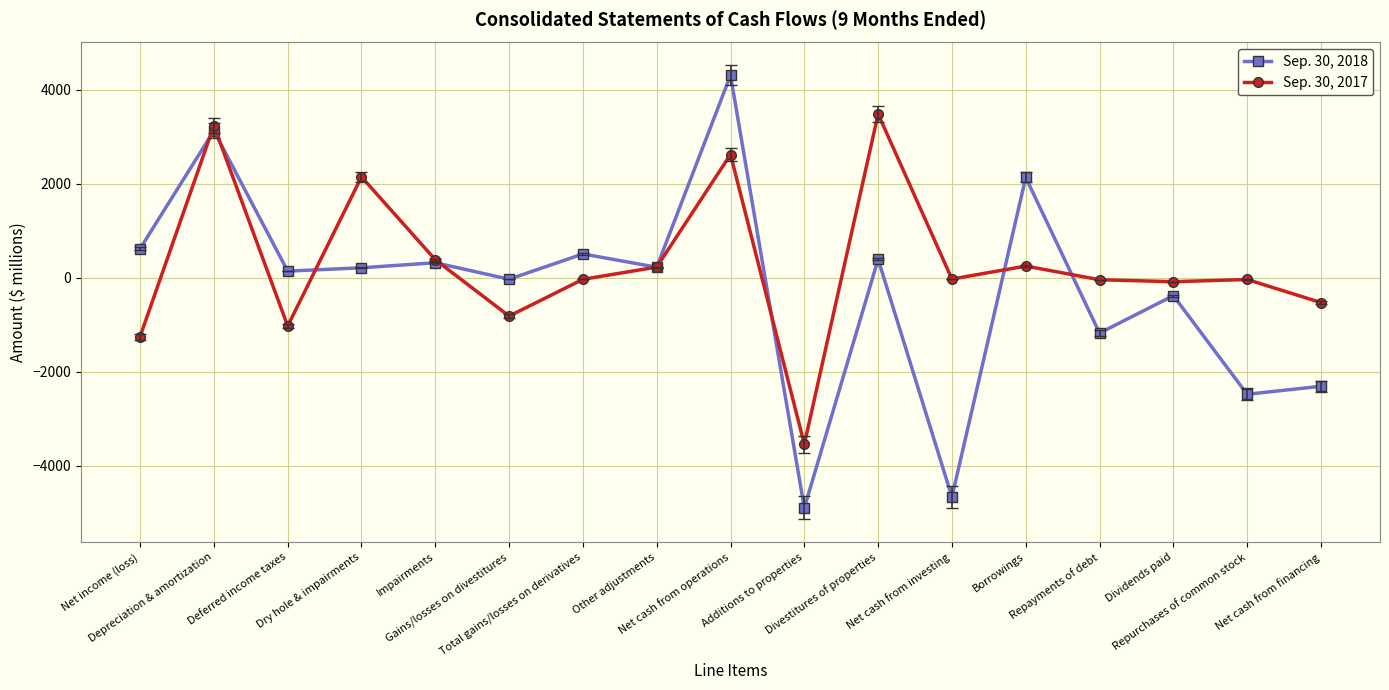

What is the maximum value shown in the chart?

4302